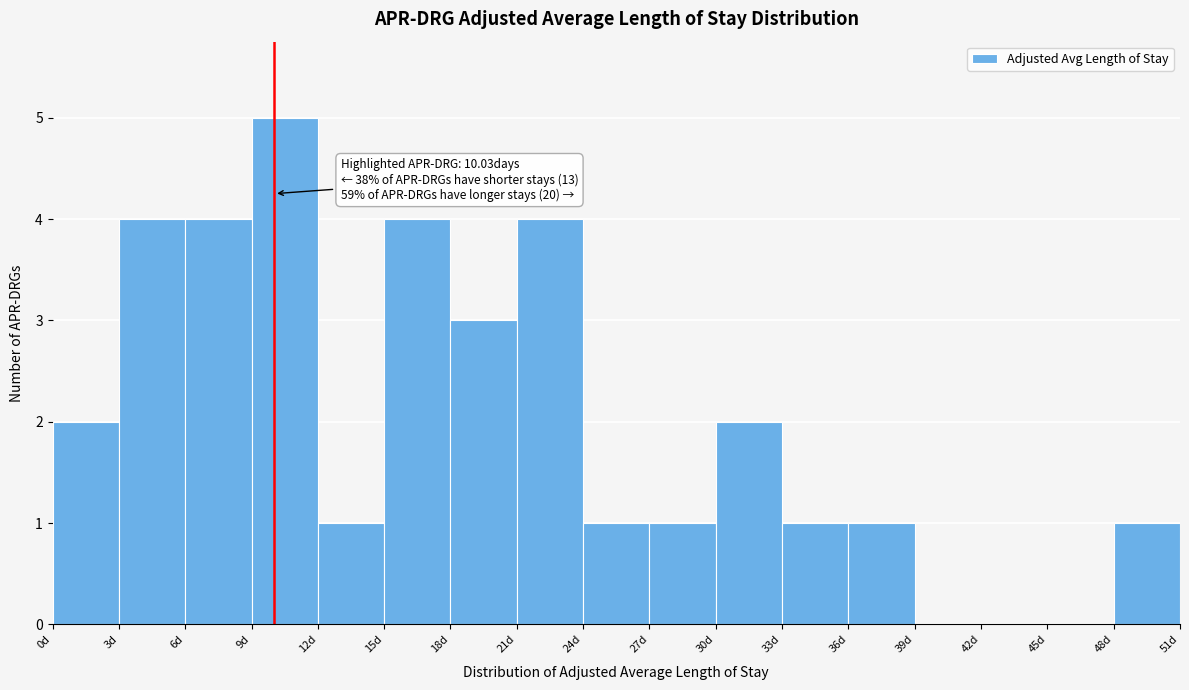

Which range on the x-axis has the tallest bar?

9 to 12